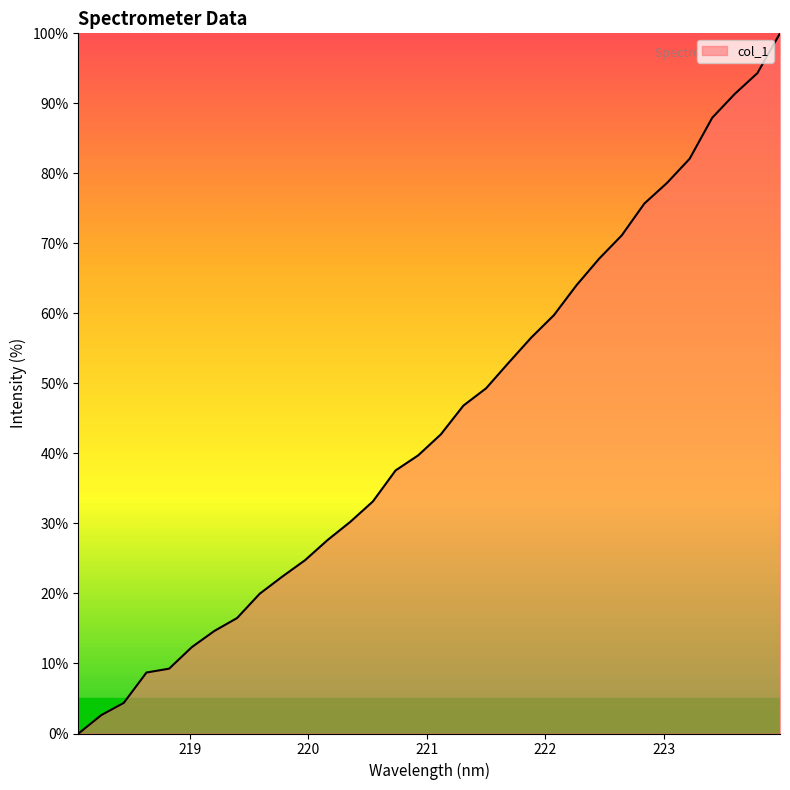

What is the maximum value shown in the chart?

100.0